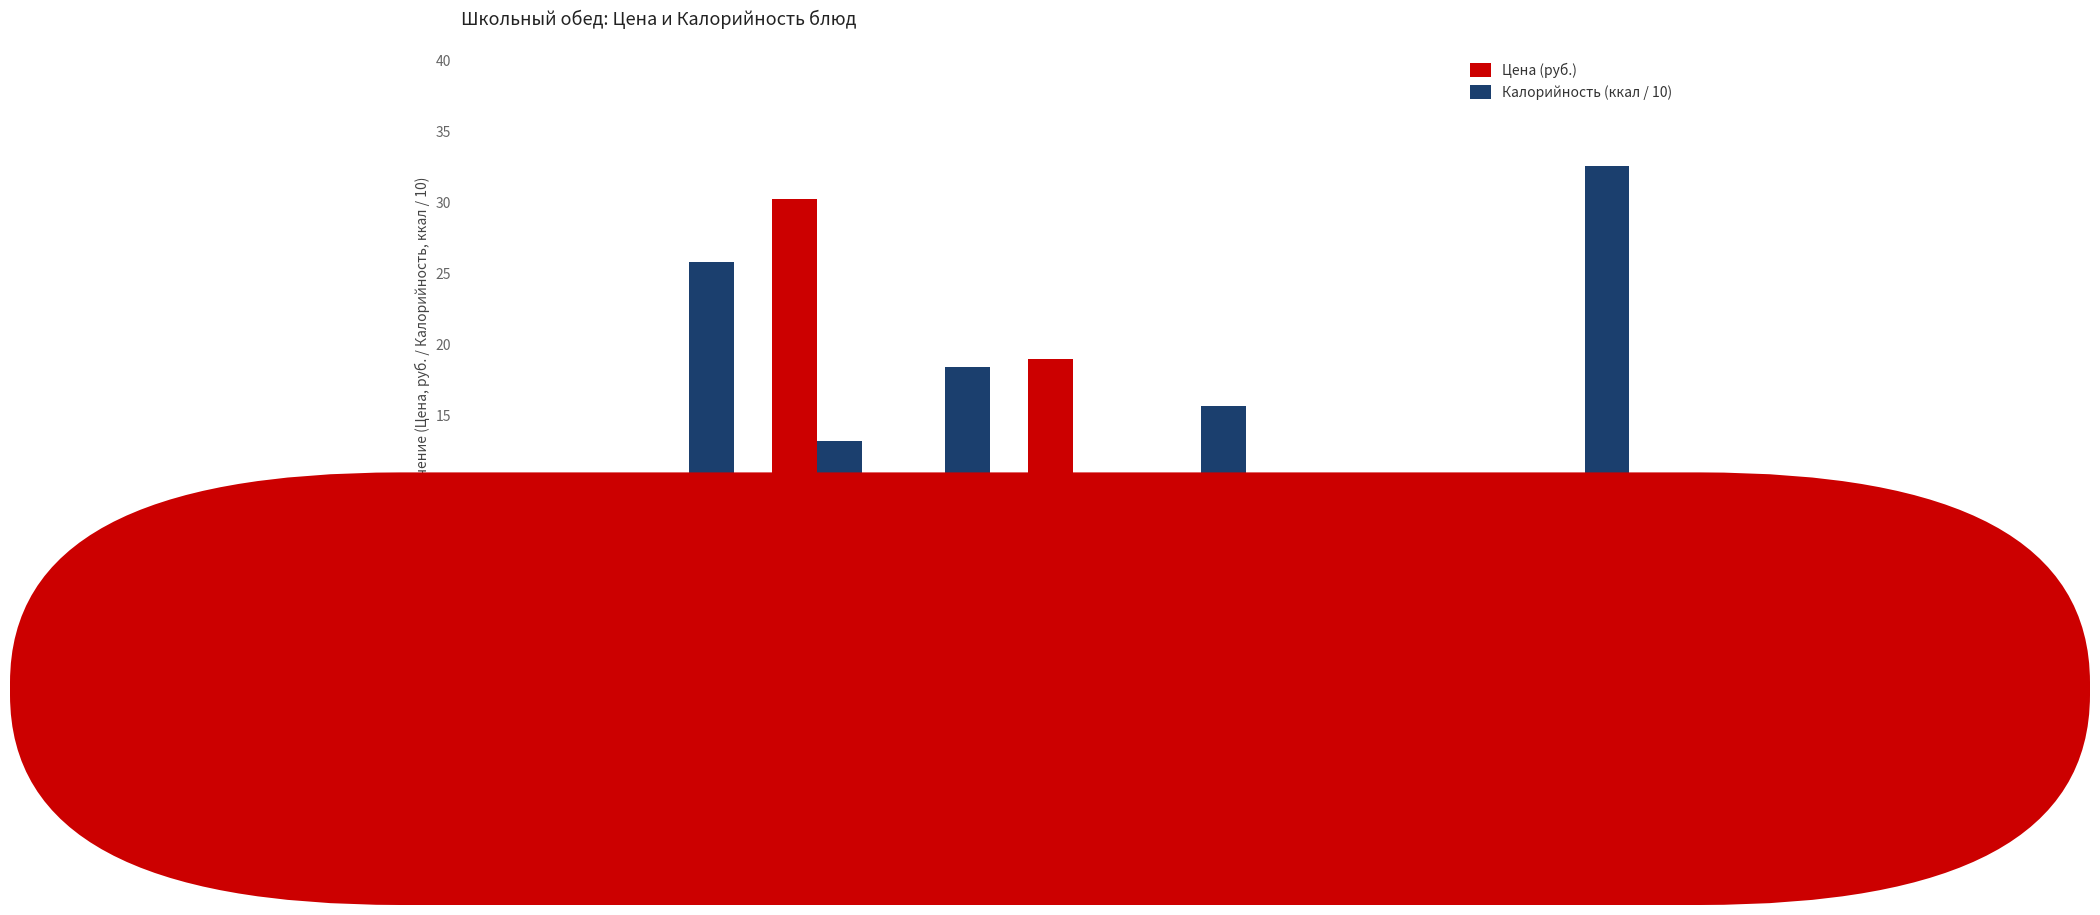

What is the value of the Цена (руб.) bar at the 7th from the left?

1.7